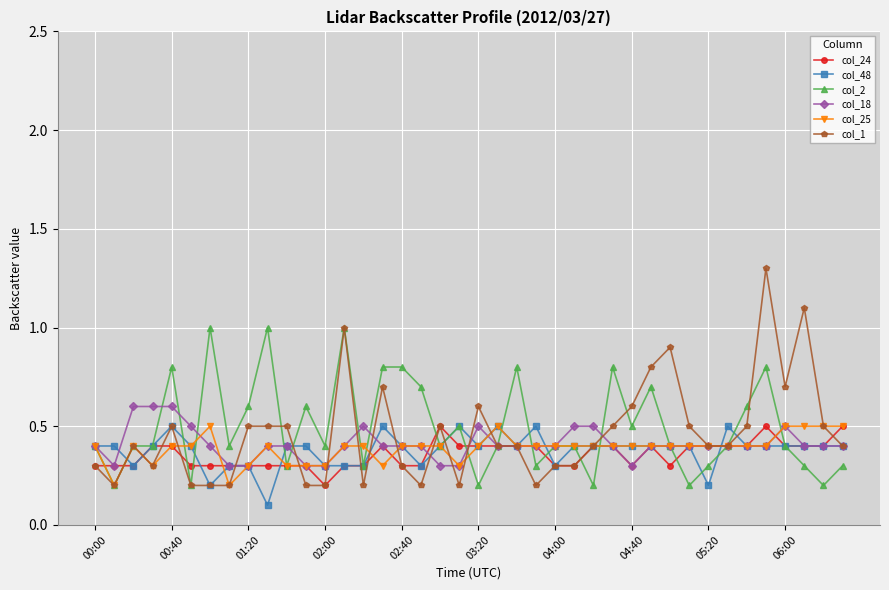

What is the value of the col_18 point at the 34th from the left?

0.4